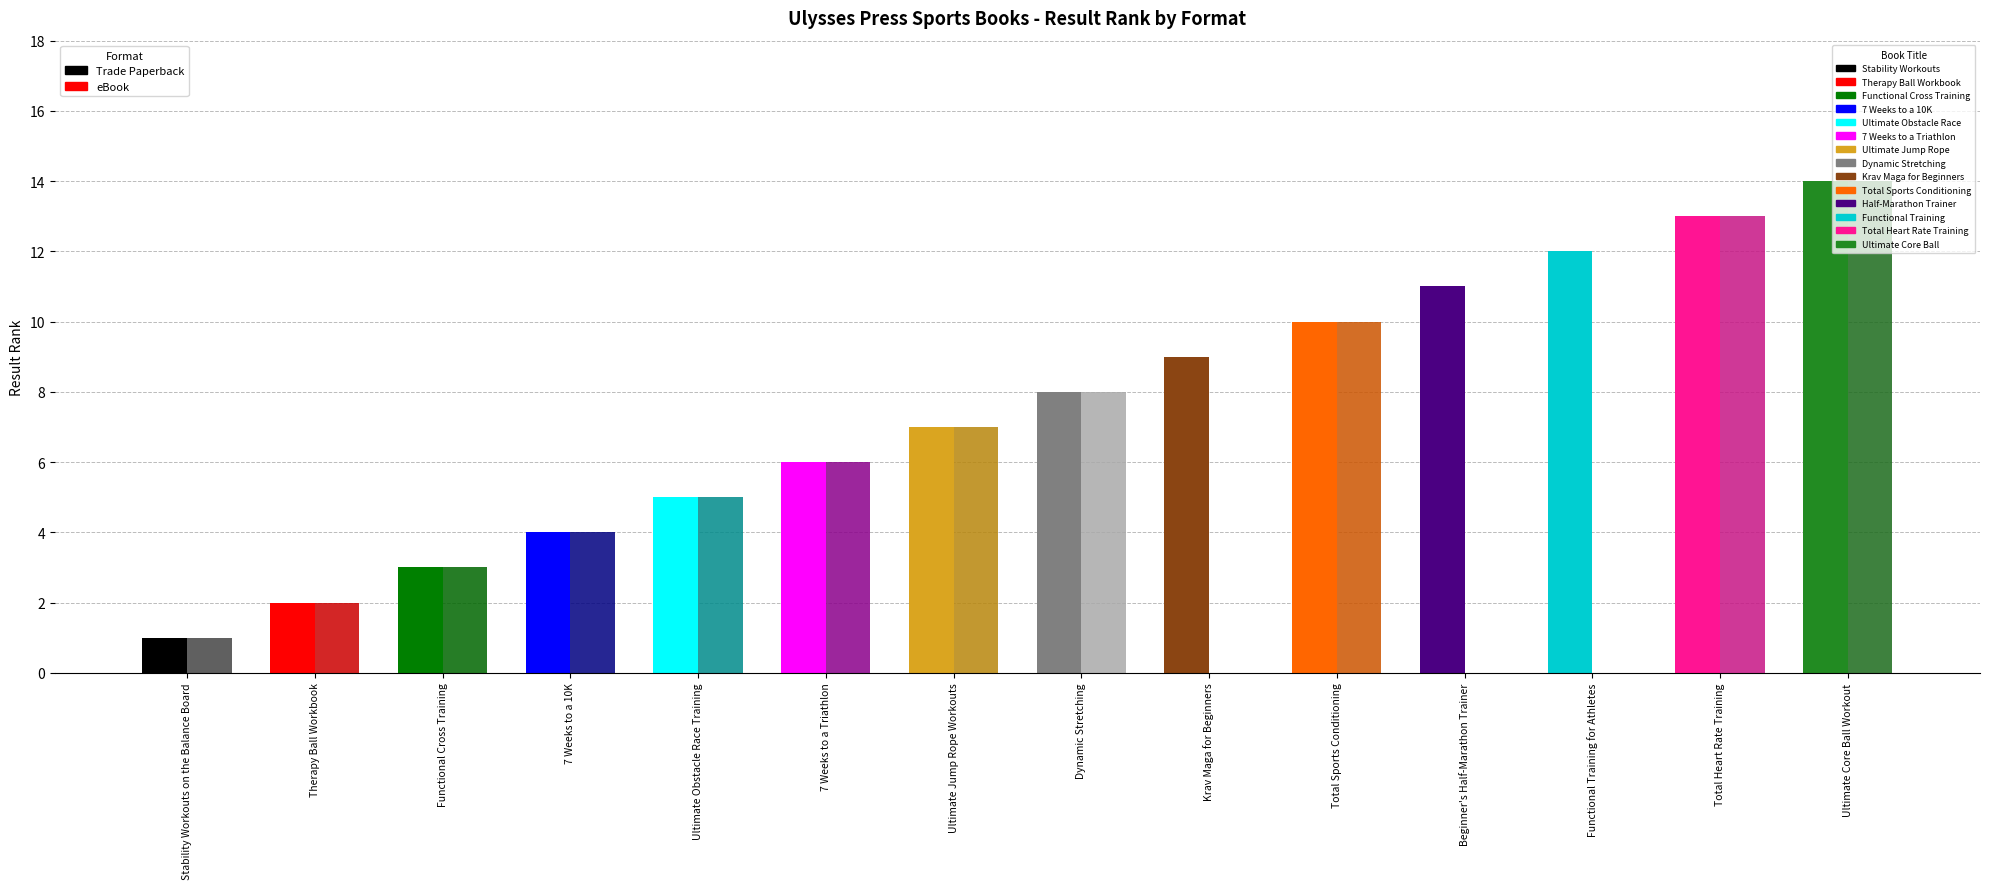

Which label corresponds to the largest value in the chart?

Ultimate Core Ball Workout